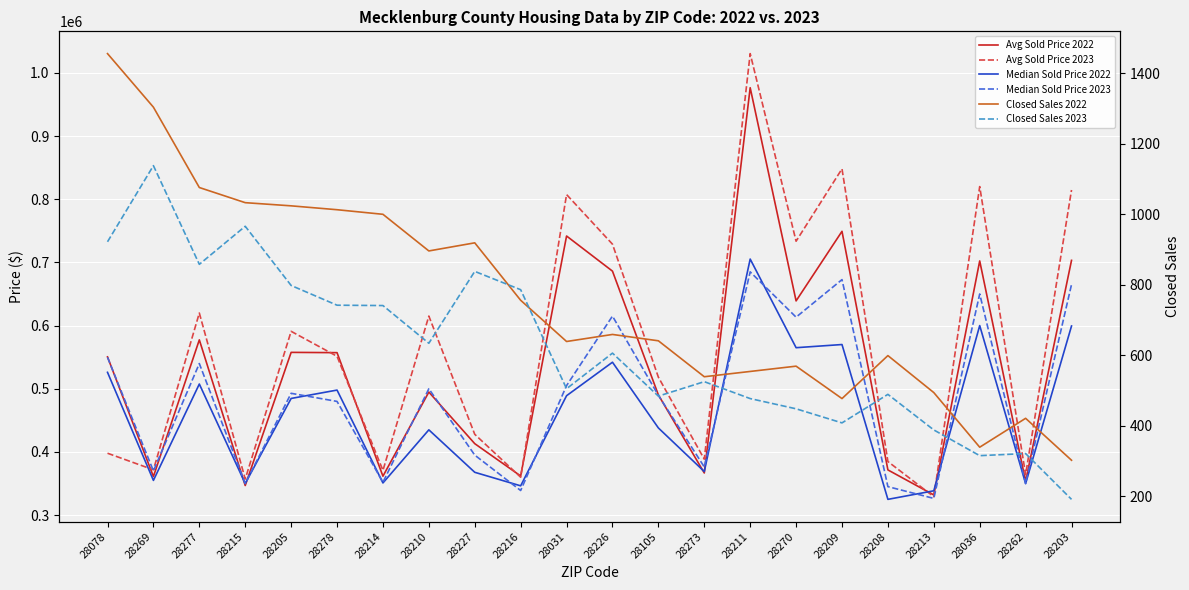

What is the sum of the Closed Sales 2022 values at 28105 and 28278?

1654